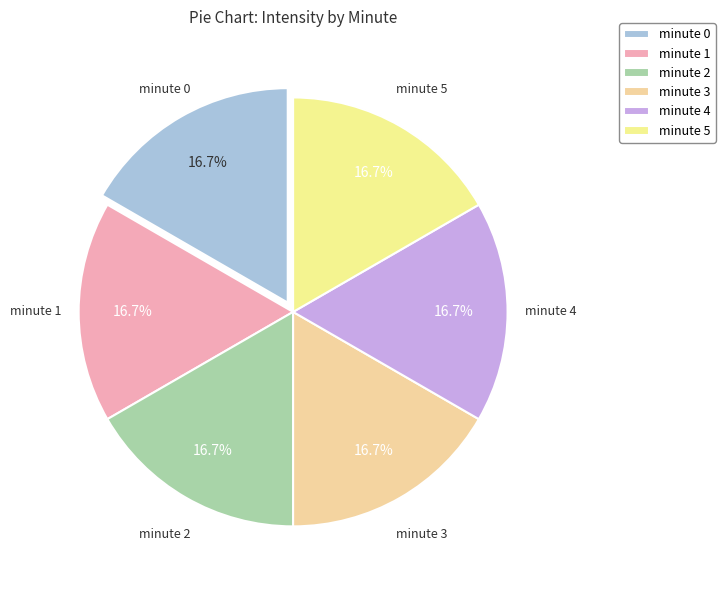

Do minute 0 and minute 1 together represent more than half of the pie?

No